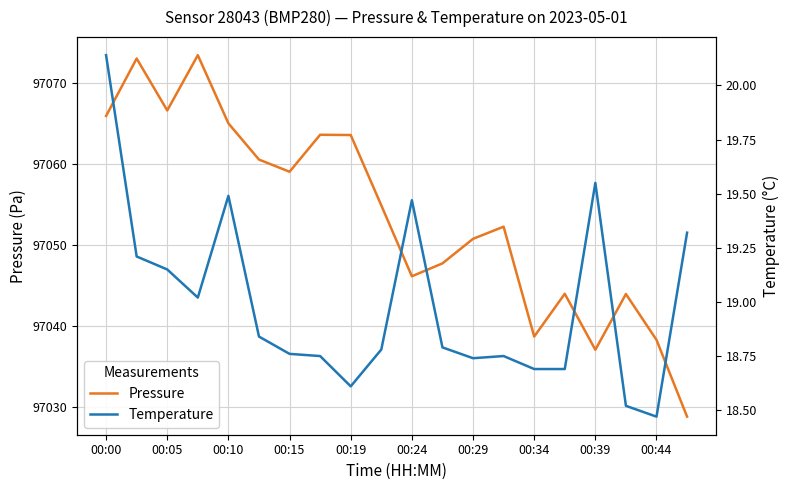

Does the chart have visible grid lines?

Yes